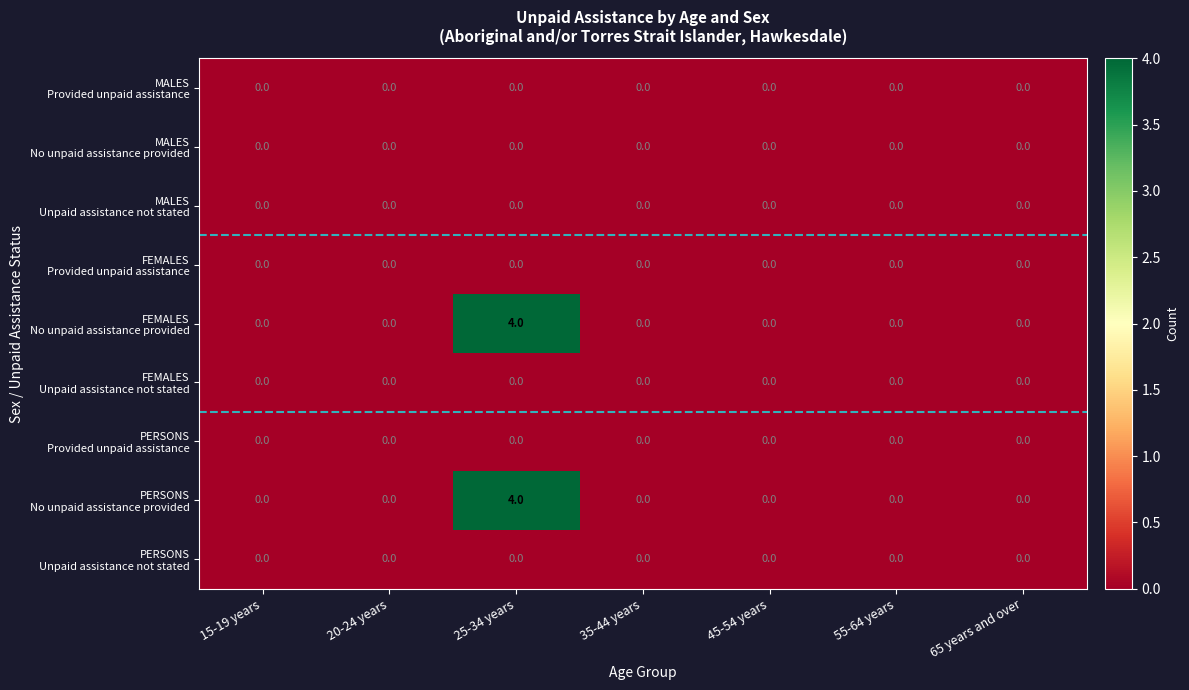

Count the number of categories in the chart.

7